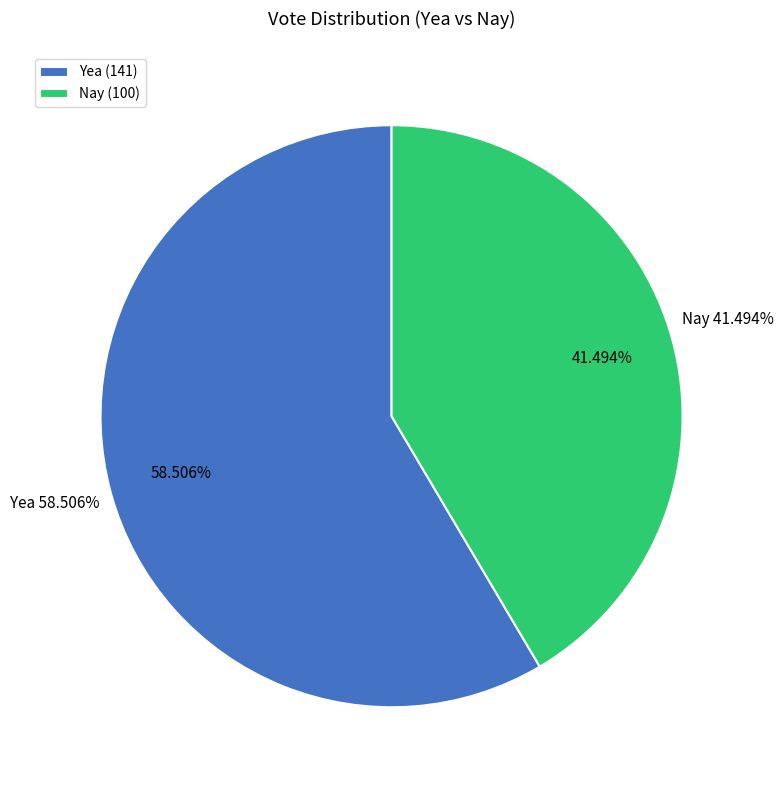

Rank the categories by value from lowest to highest.

Nay, Yea